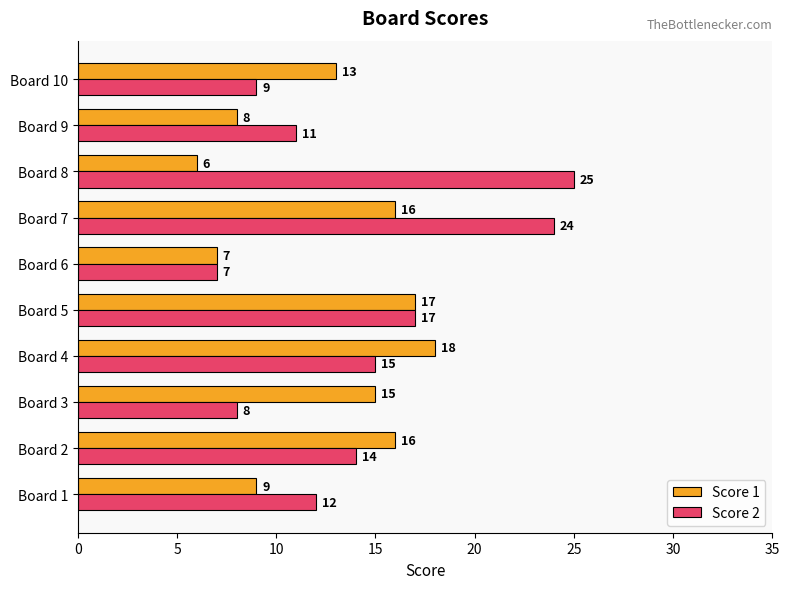

At which category is the sum across all series the highest?

Board 7